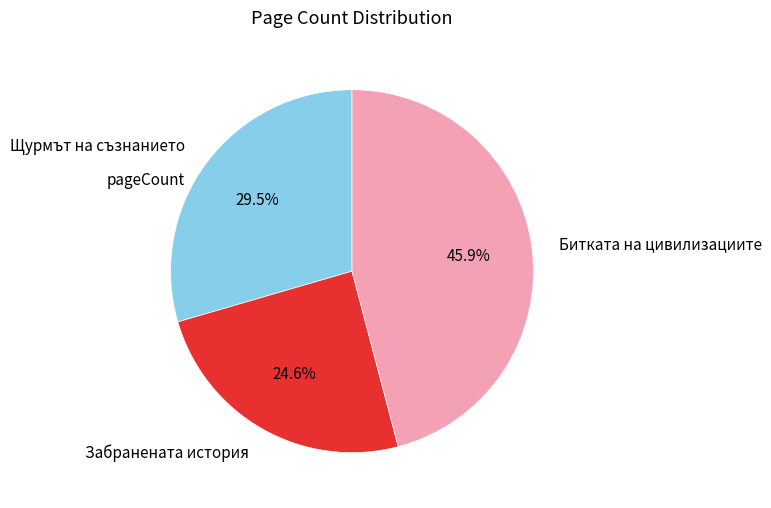

Between Щурмът на съзнанието and Битката на цивилизациите, which is larger?

Битката на цивилизациите